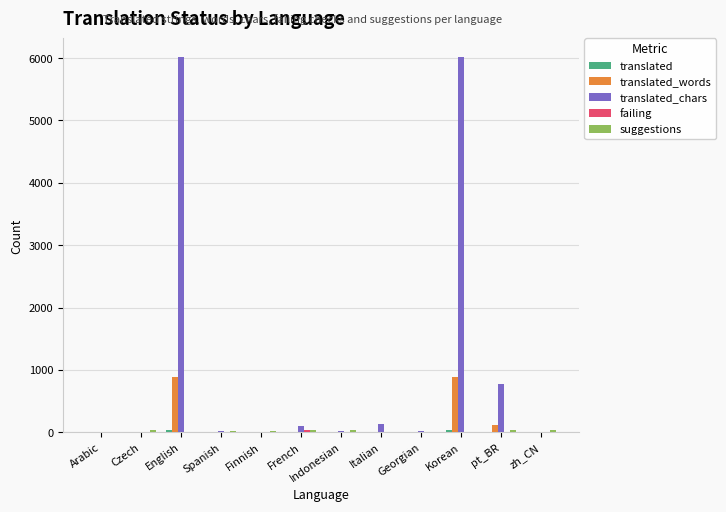

What is the greatest value displayed?

6014